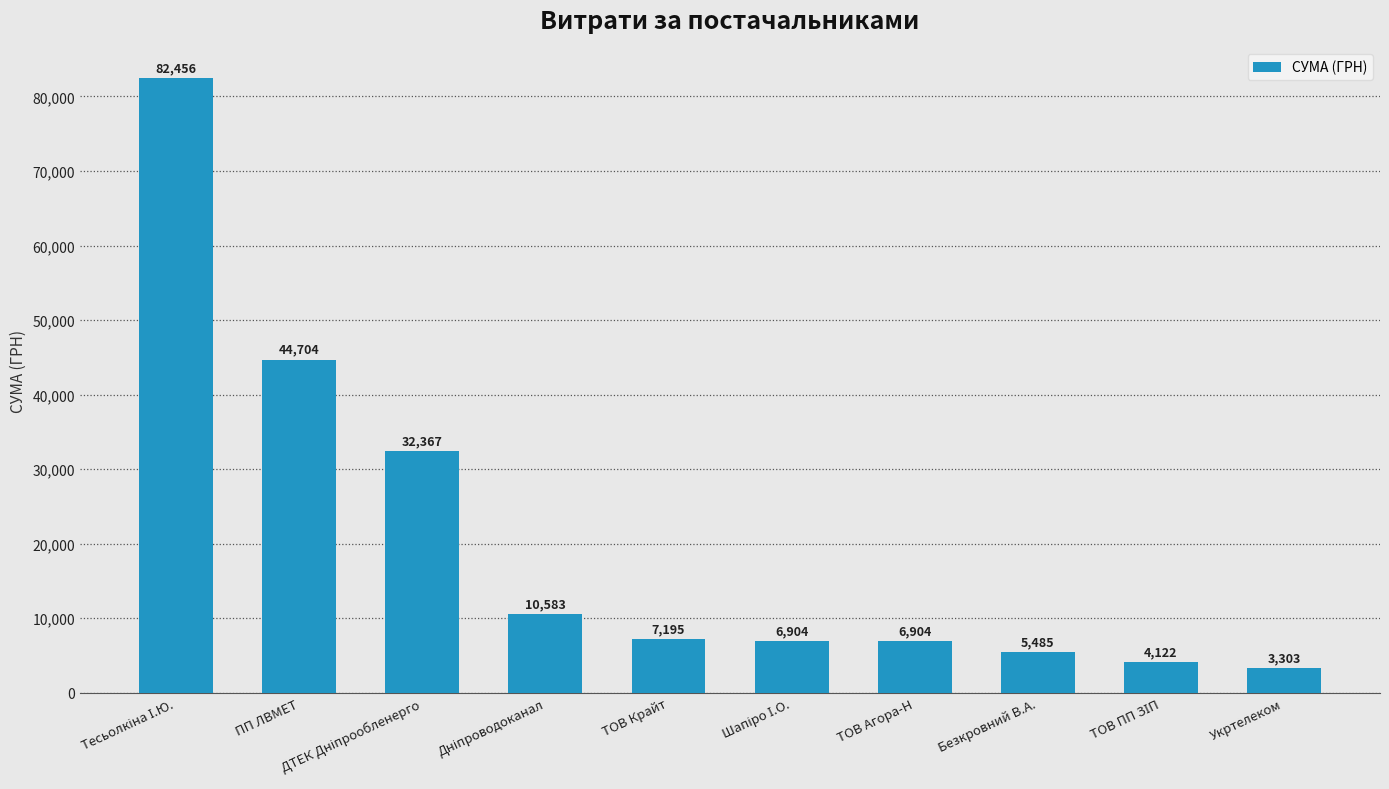

The chart shows a value of 10991.7 at ПП ЛВМЕТ. True or false?

False